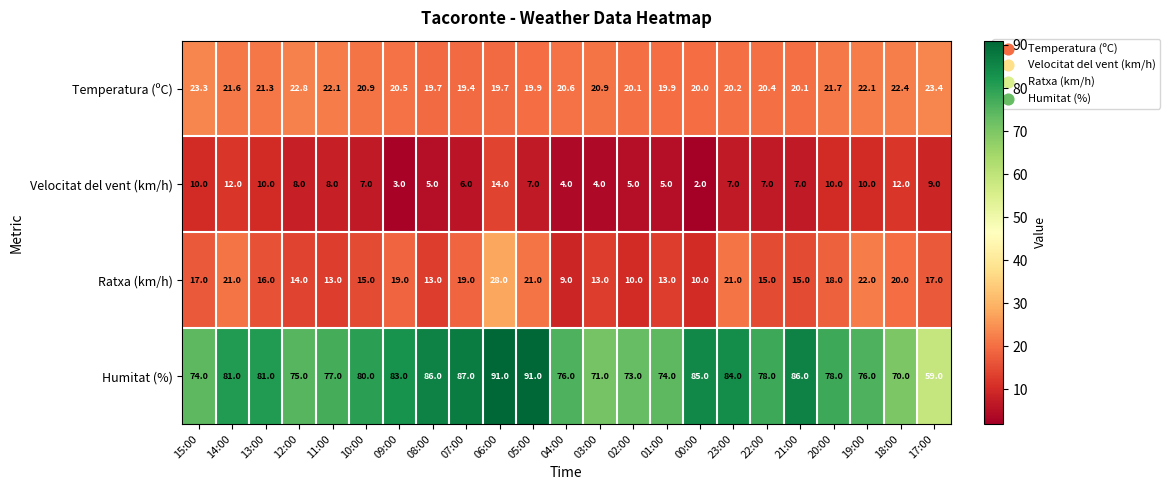

At which category does the chart reach its minimum across all series?

00:00